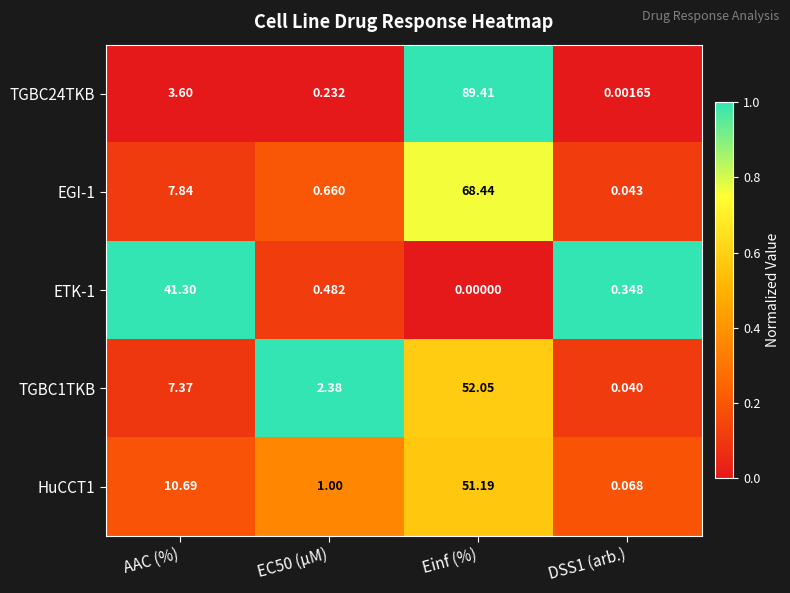

At which category is the sum across all series the highest?

Einf (%)